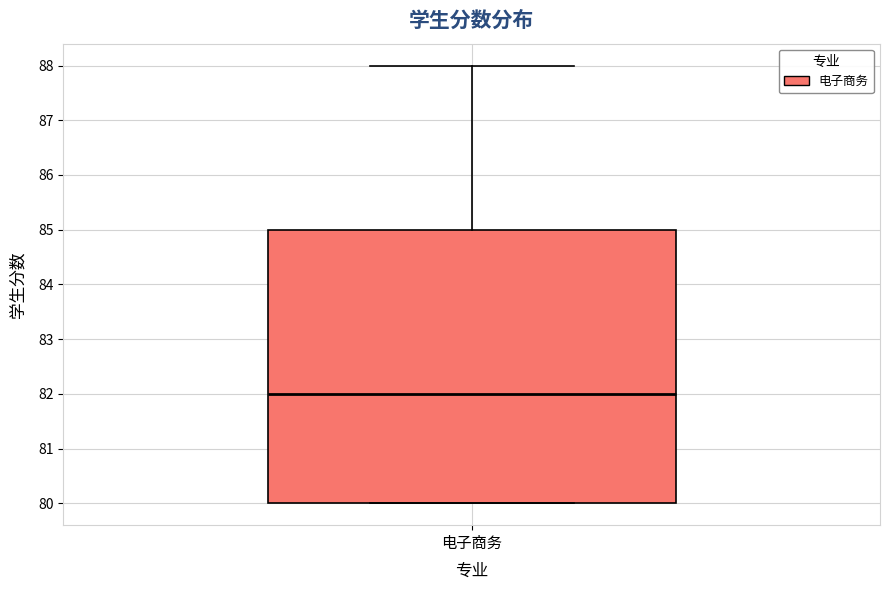

Where does the upper whisker of the box for 电子商务 end on the y-axis? The values are not printed on the chart, so give them approximately, as read against the axis.

88